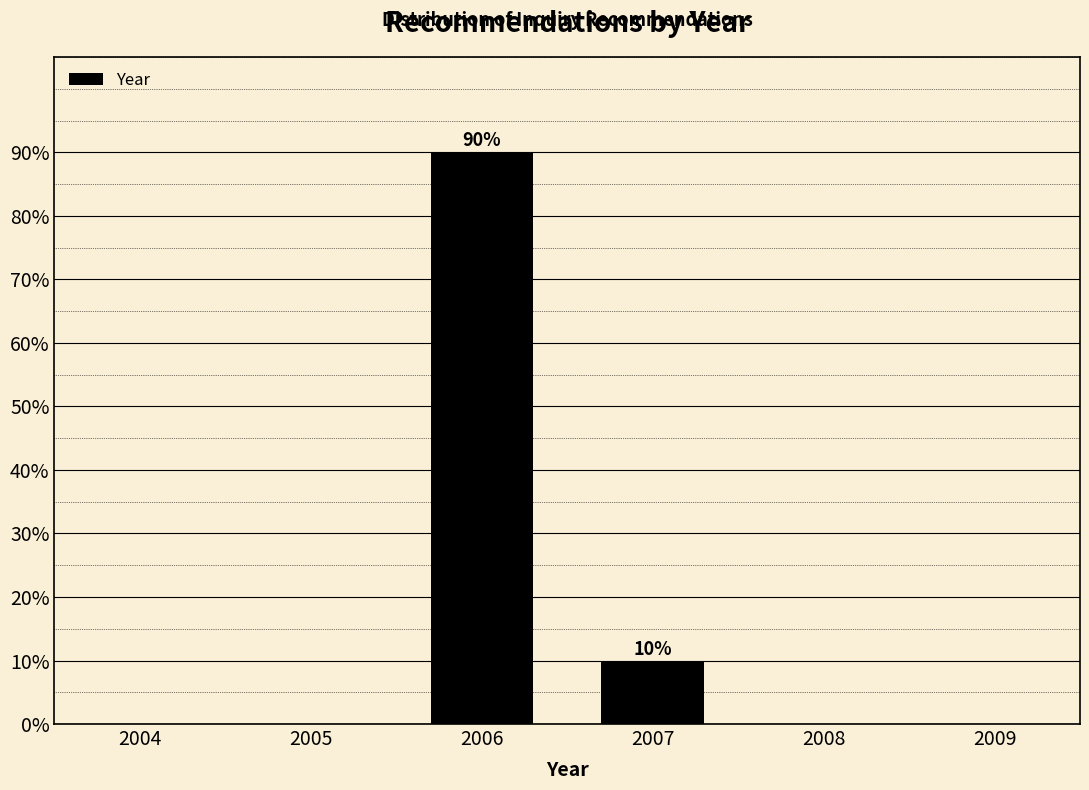

Reading left to right, extract all data points from this chart.

90	10